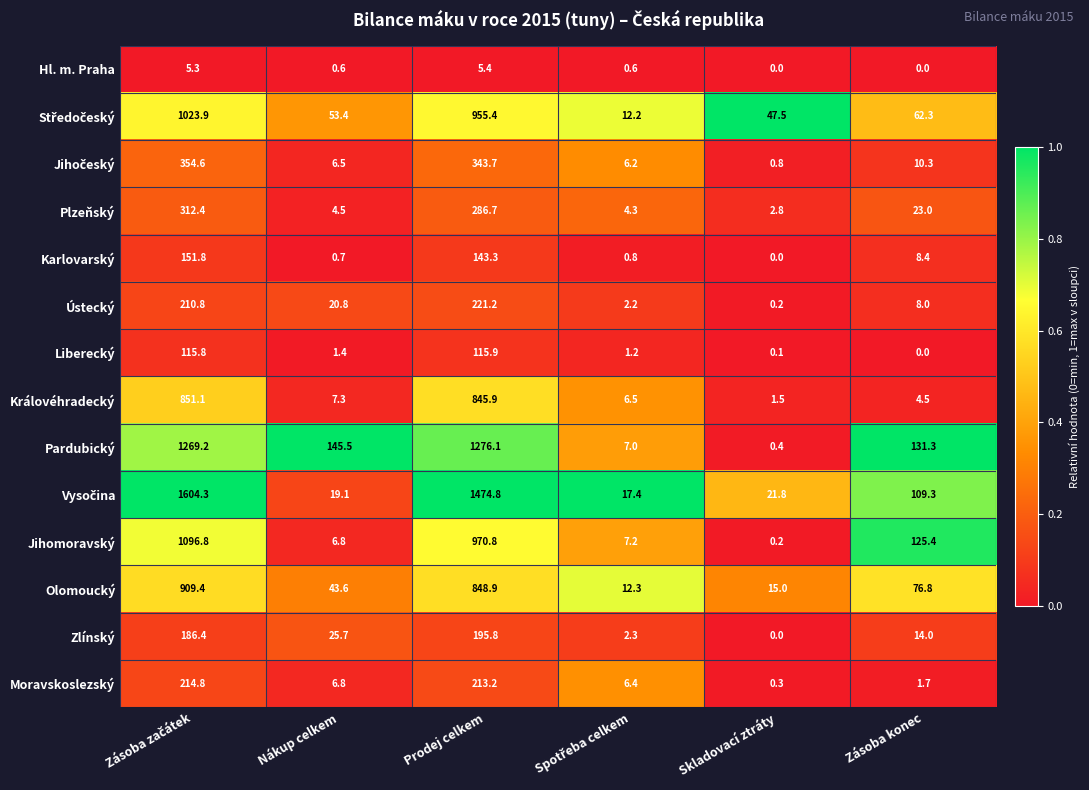

True or false: Olomoucký has a value of 43.6 at Nákup celkem.

True